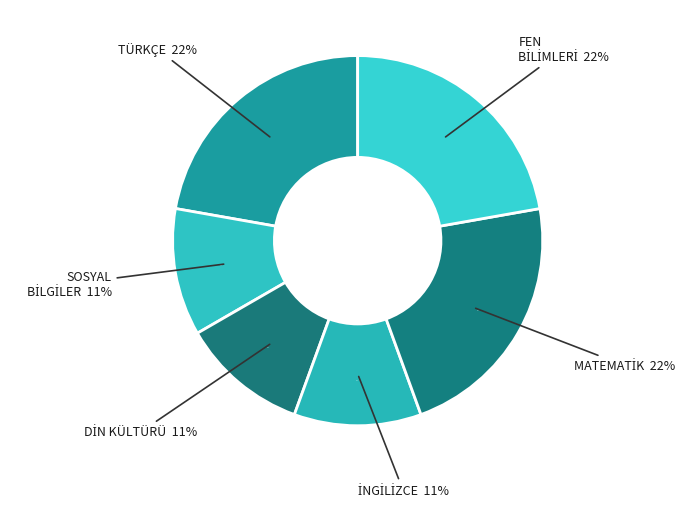

To the nearest percent, what is the average slice percentage?

17%